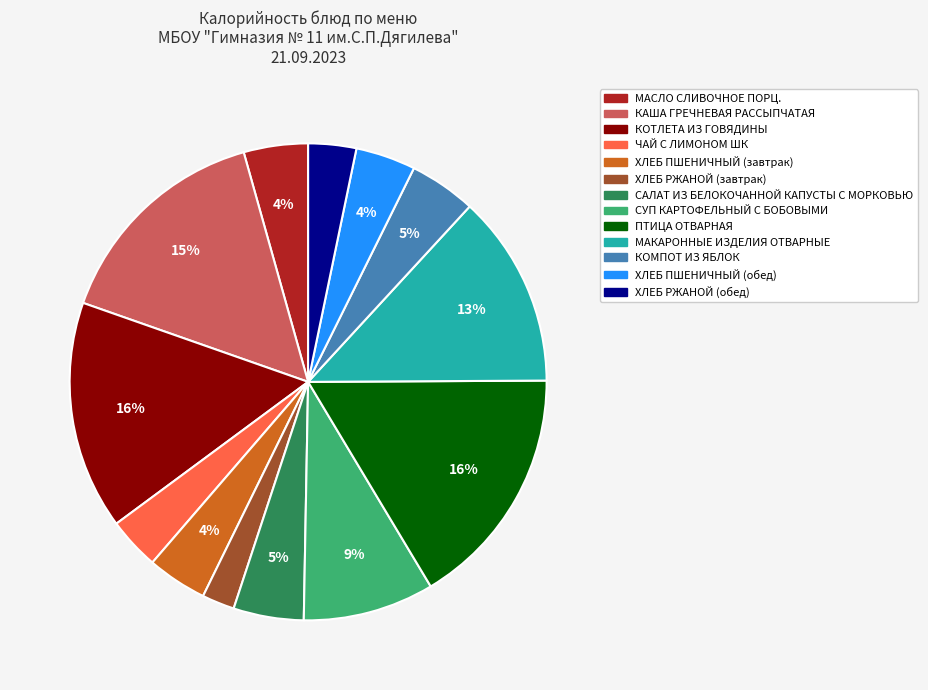

To the nearest percent, what is the combined percentage of КОТЛЕТА ИЗ ГОВЯДИНЫ and ХЛЕБ РЖАНОЙ (обед)?

19%